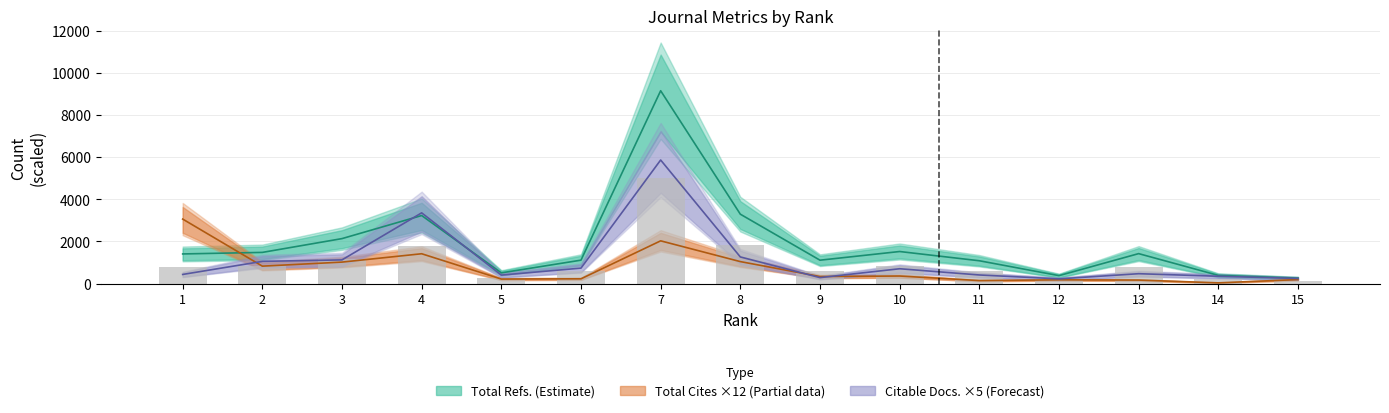

Is the value of Citable Docs. (3years) at 8 greater than the value of Total Cites (3years) at 1?

No